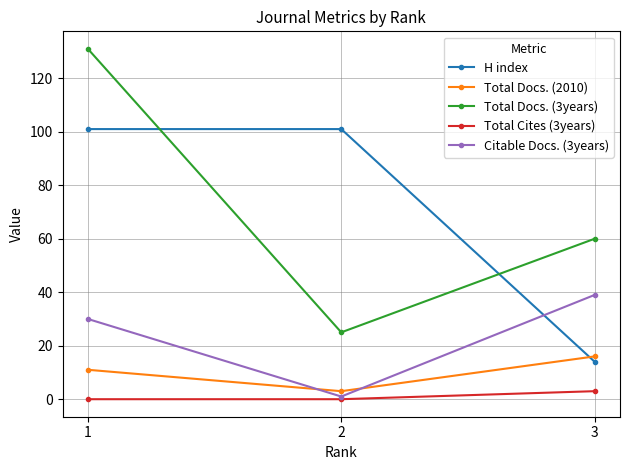

Rank the series by their maximum value, from highest to lowest.

Total Docs. (3years), H index, Citable Docs. (3years), Total Docs. (2010), Total Cites (3years)